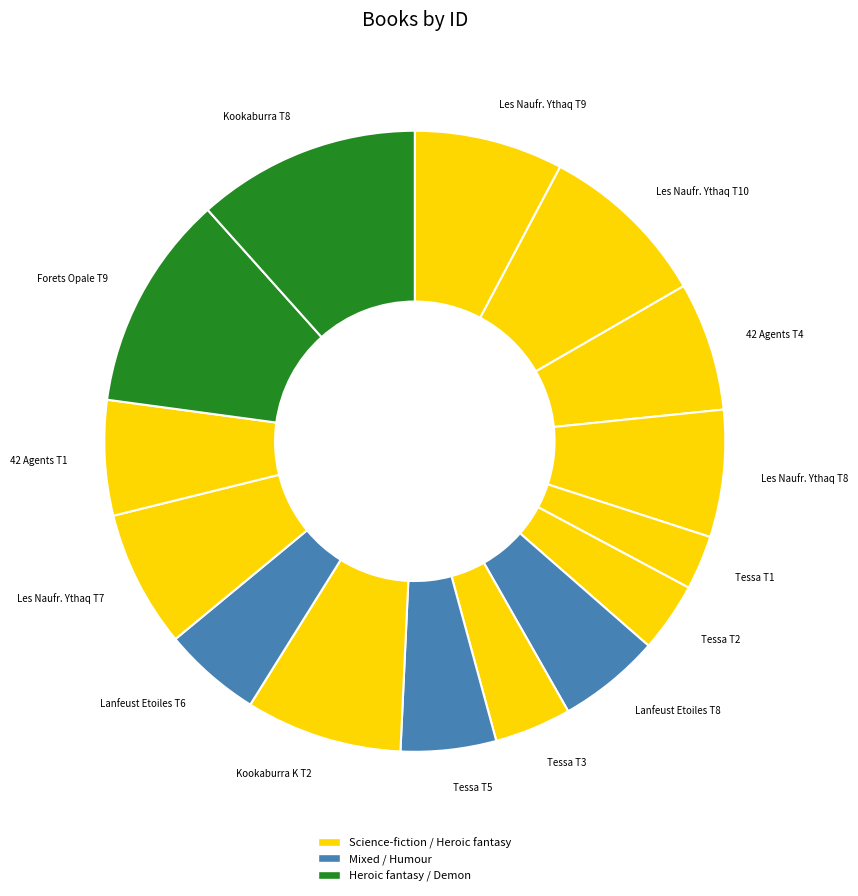

What is the smallest slice in the pie chart?

Tessa T1